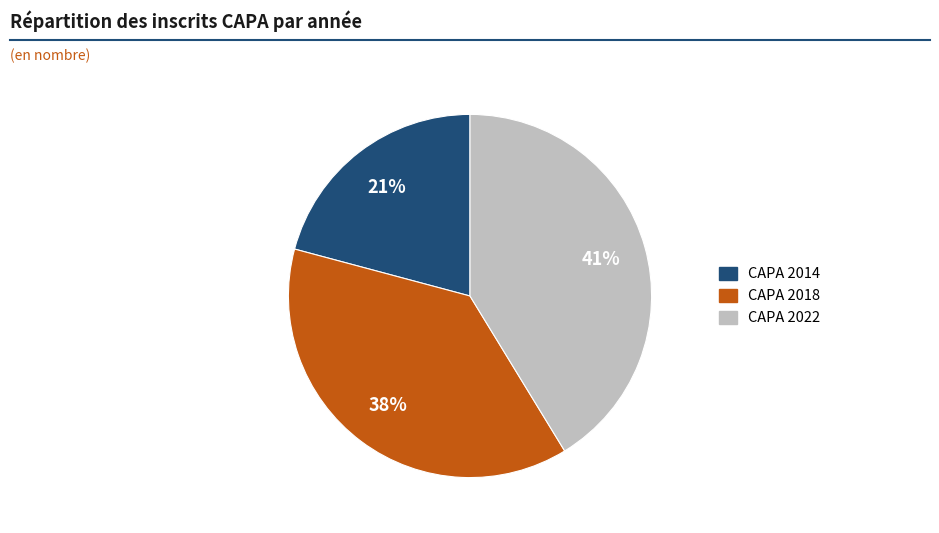

To the nearest percent, what is the combined percentage of CAPA 2022 and CAPA 2018?

79%